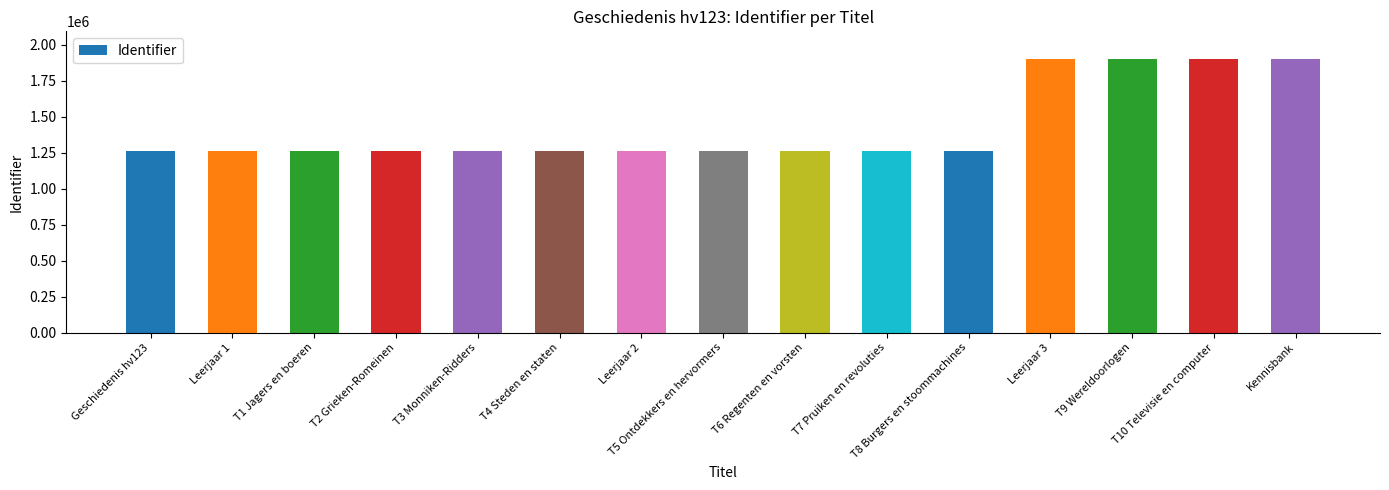

What is the change in value from T5 Ontdekkers en hervormers to T8 Burgers en stoommachines?

+12